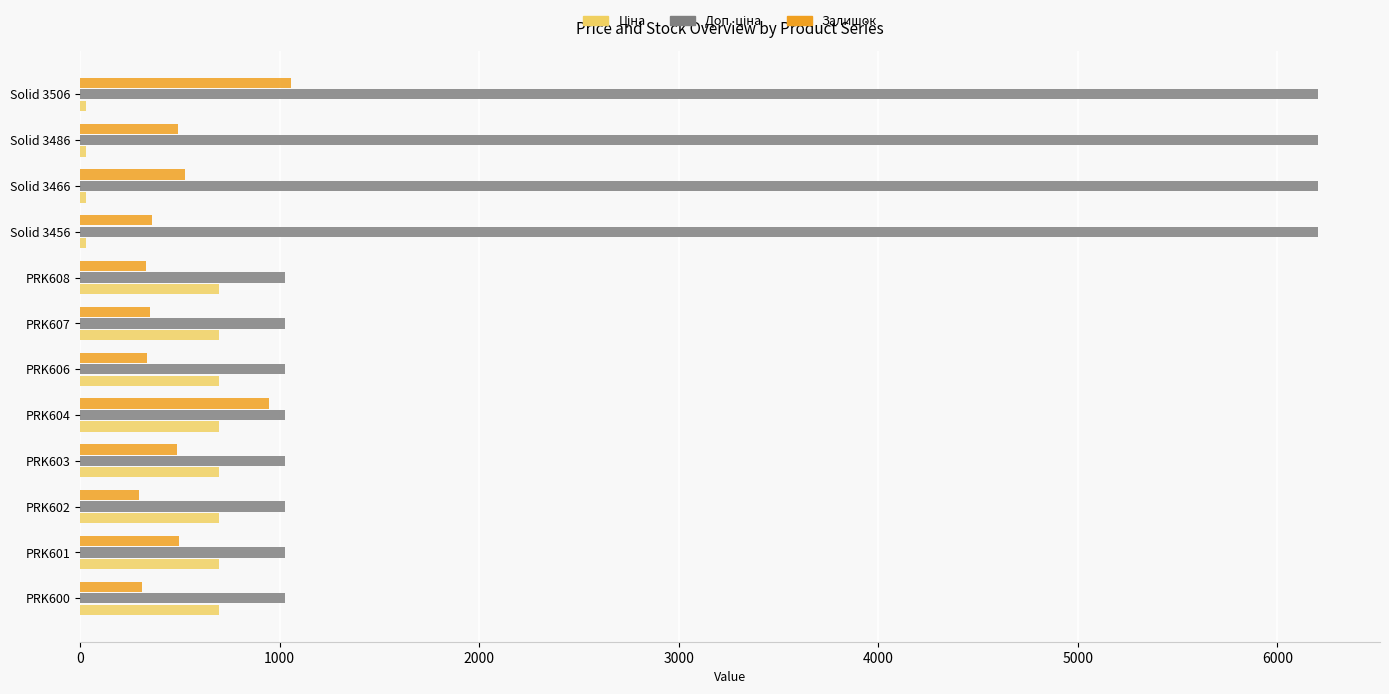

What is the difference between the highest and lowest values at PRK600?

713.6